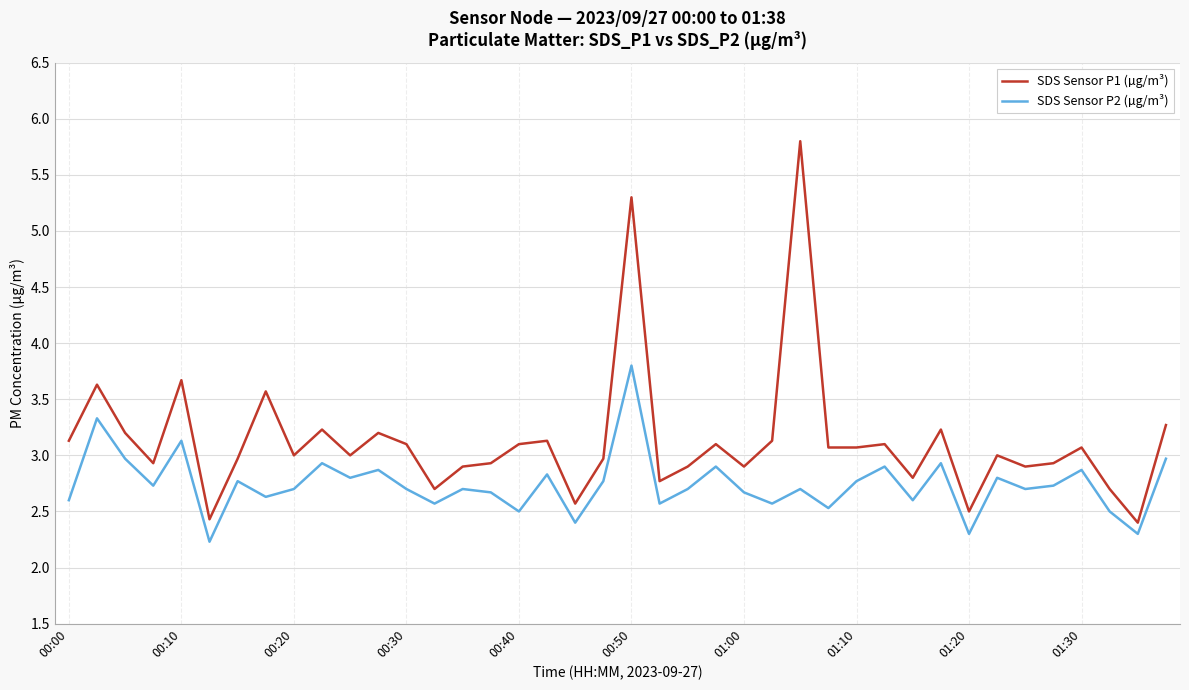

At how many categories does at least one series exceed 2?

40